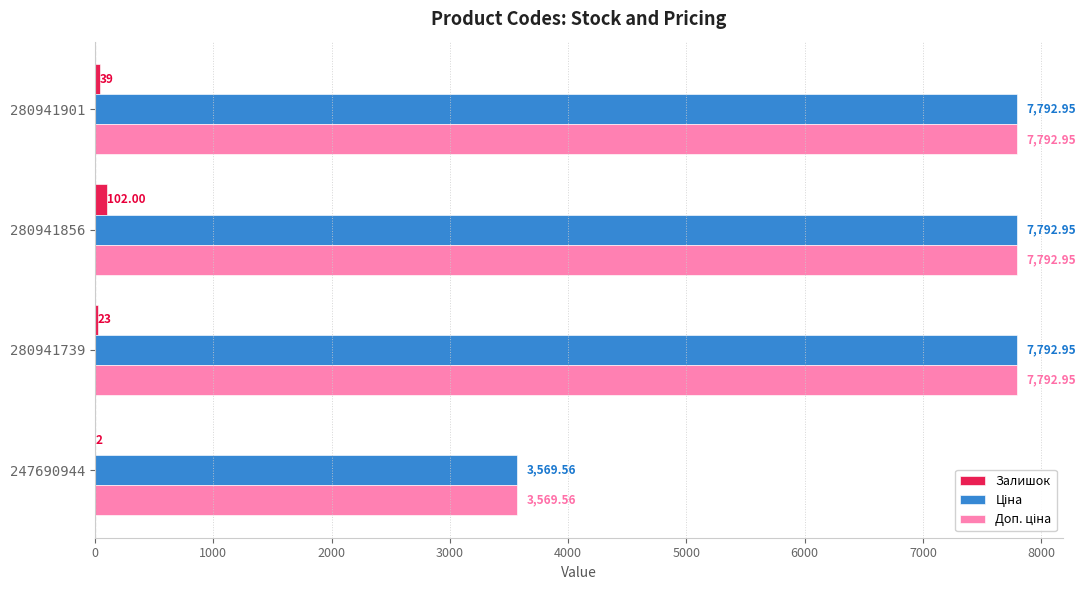

How many data points does each series have?

4